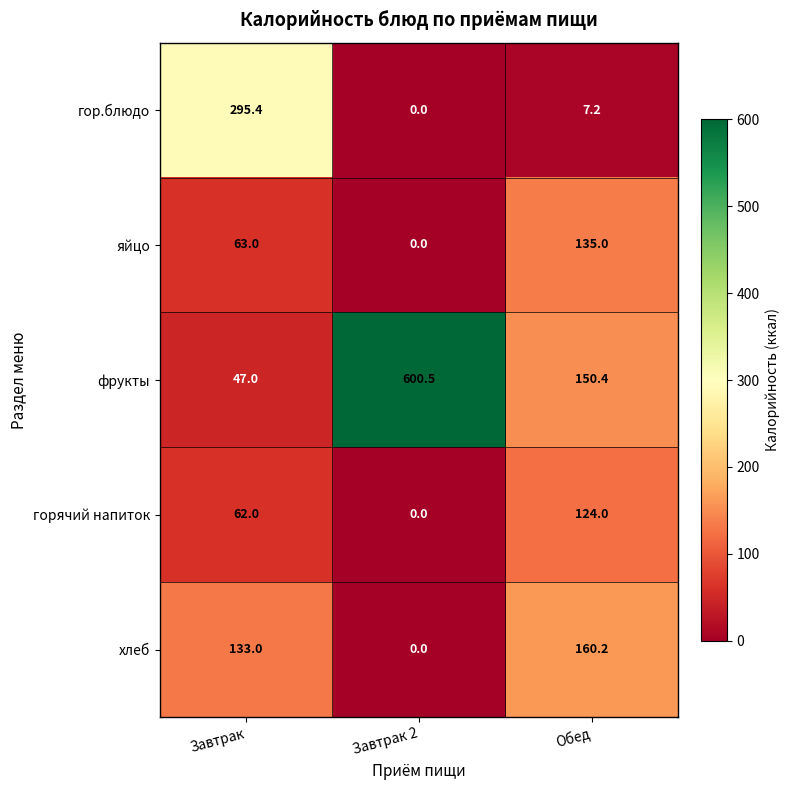

Which series has the largest total across all categories?

фрукты